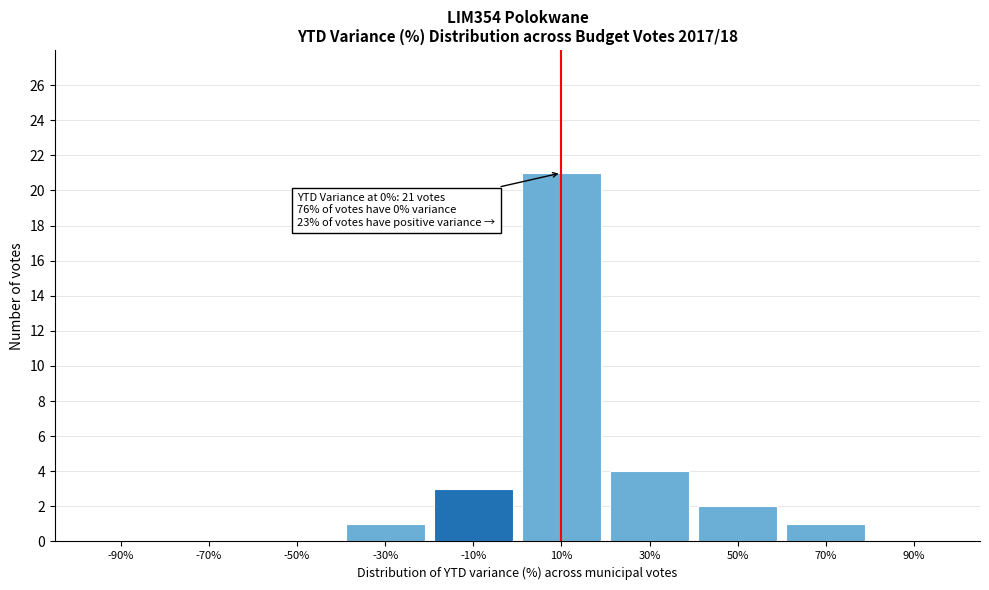

Reading left to right, transcribe all the data shown in this chart.

-90%=0	-70%=0	-50%=0	-30%=1	-10%=3	10%=21	30%=4	50%=2	70%=1	90%=0